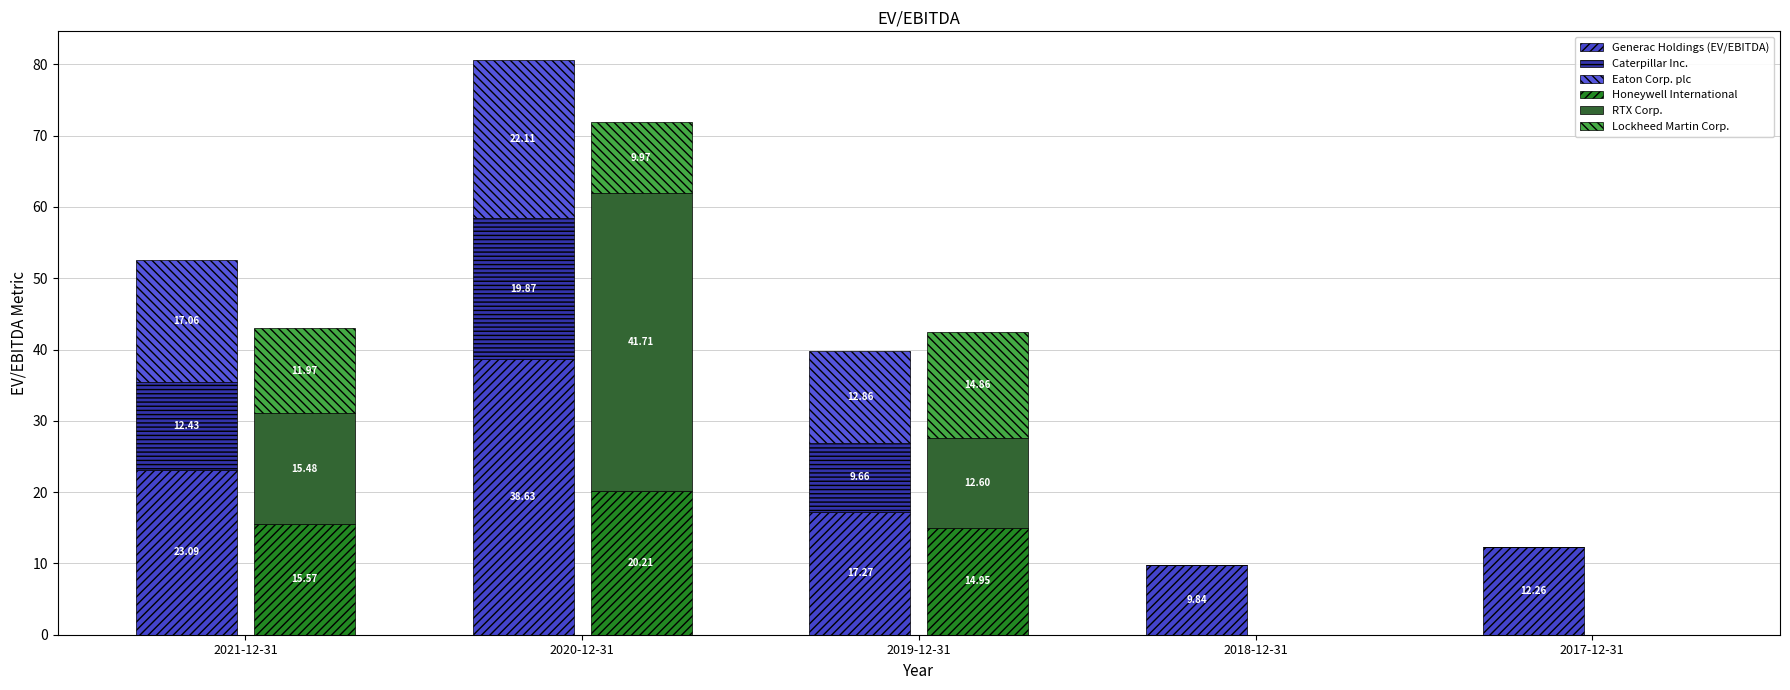

Reading left to right, extract all data points from this chart.

Generac Holdings (EV/EBITDA): 2021-12-31=23.1	2020-12-31=38.6	2019-12-31=17.3	2018-12-31=9.8	2017-12-31=12.3
Caterpillar Inc.: 2021-12-31=12.4	2020-12-31=19.9	2019-12-31=9.7	2018-12-31=0.0	2017-12-31=0.0
Eaton Corp. plc: 2021-12-31=17.1	2020-12-31=22.1	2019-12-31=12.9	2018-12-31=0.0	2017-12-31=0.0
Honeywell International: 2021-12-31=15.6	2020-12-31=20.2	2019-12-31=14.9	2018-12-31=0.0	2017-12-31=0.0
RTX Corp.: 2021-12-31=15.5	2020-12-31=41.7	2019-12-31=12.6	2018-12-31=0.0	2017-12-31=0.0
Lockheed Martin Corp.: 2021-12-31=12.0	2020-12-31=10.0	2019-12-31=14.9	2018-12-31=0.0	2017-12-31=0.0